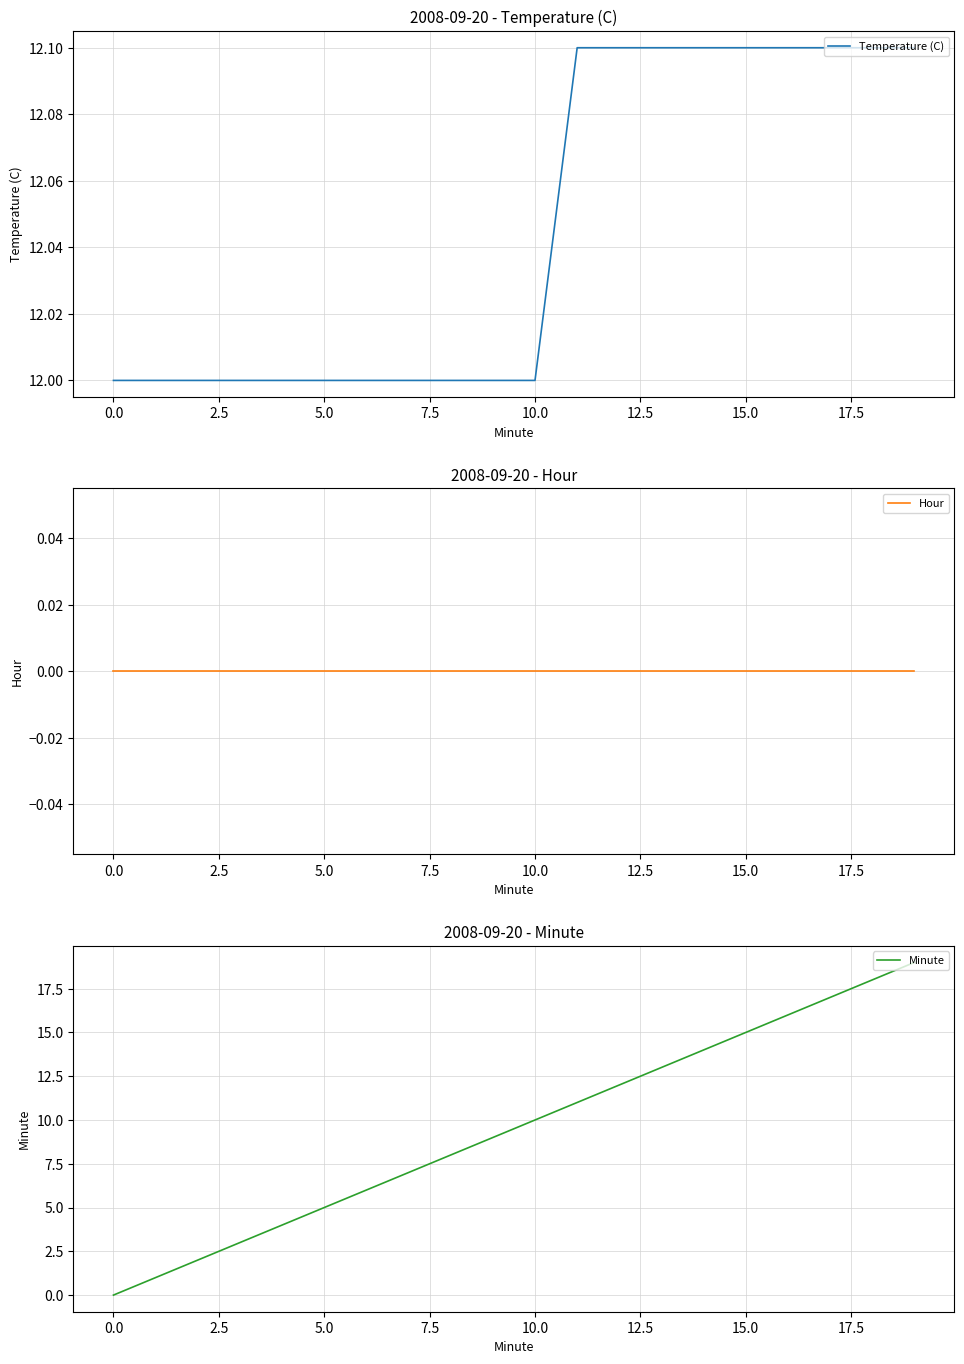

At which category is the sum across all series the highest?

19